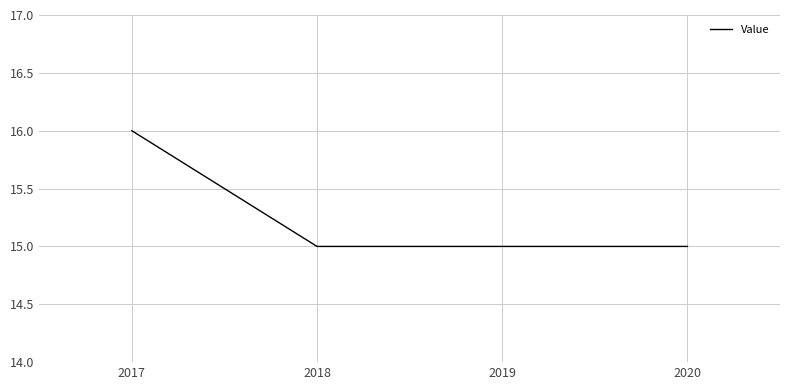

What is the ratio of the value at 2018 to the value at 2020?

1.0